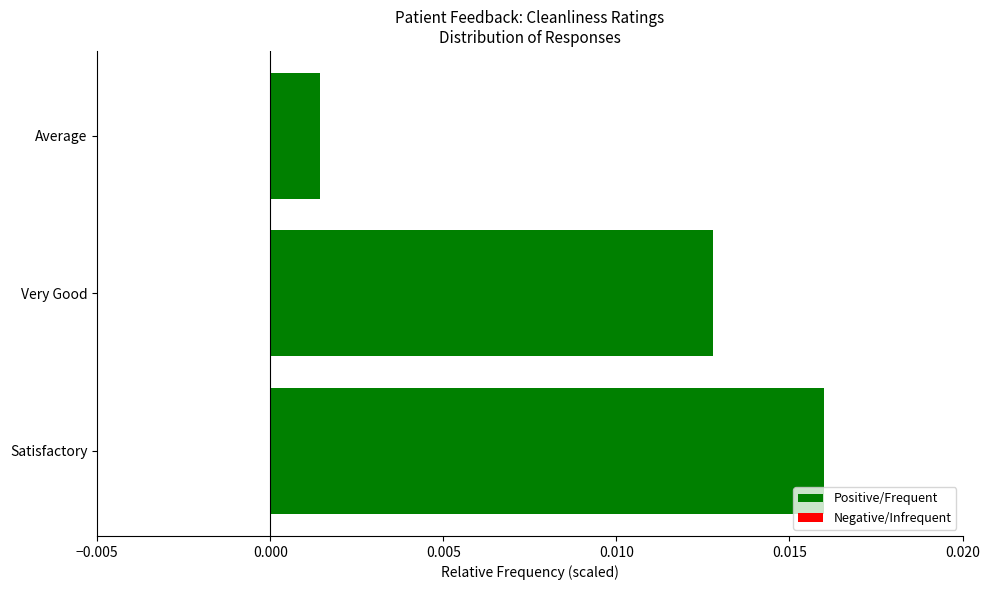

Which category has the highest value across all series?

Satisfactory